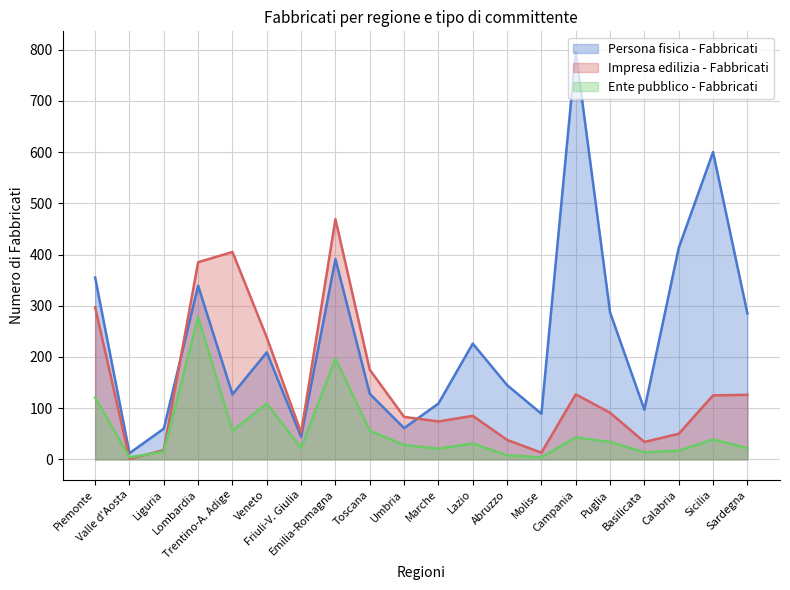

What are all the series names shown in the legend?

Persona fisica - Fabbricati, Impresa edilizia - Fabbricati, Ente pubblico - Fabbricati